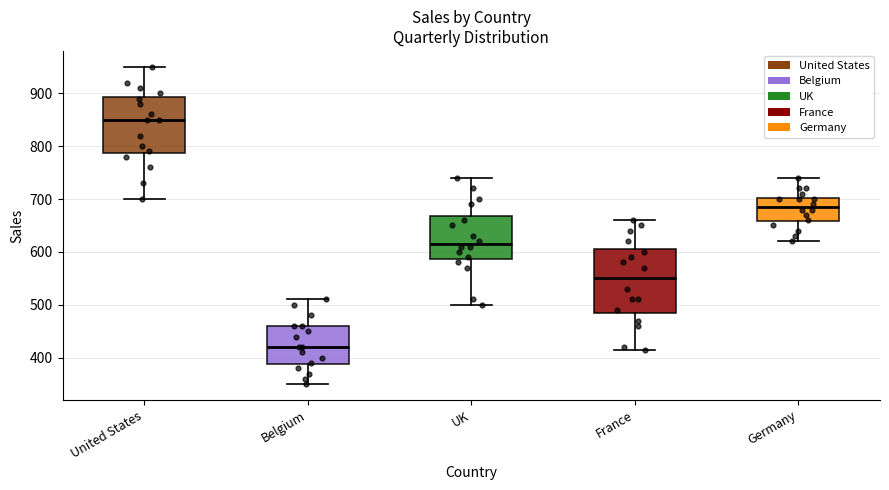

Where does the upper whisker of the box for France end on the y-axis? The values are not printed on the chart, so give them approximately, as read against the axis.

660